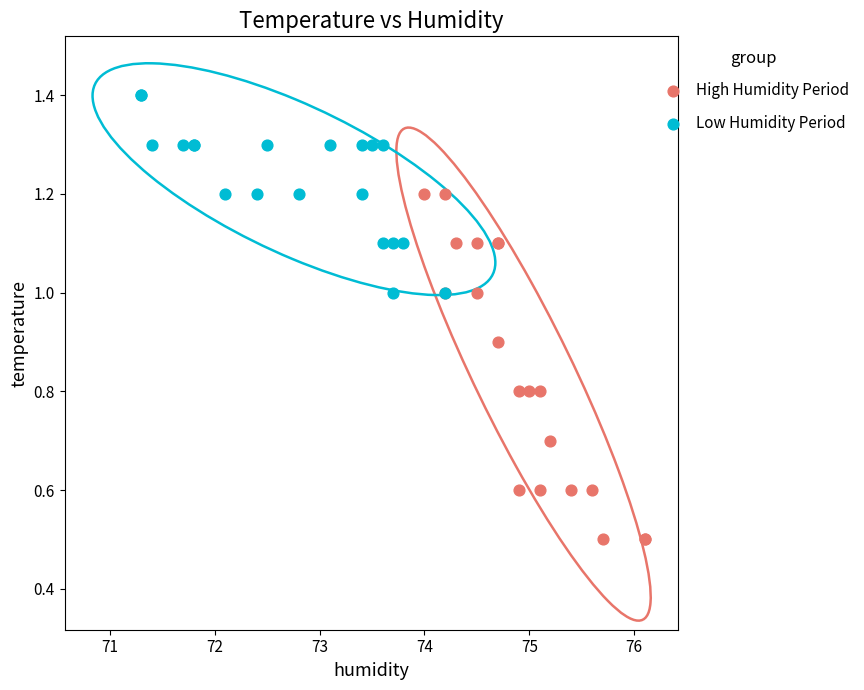

Which series contains the highest Y value?

Low Humidity Period